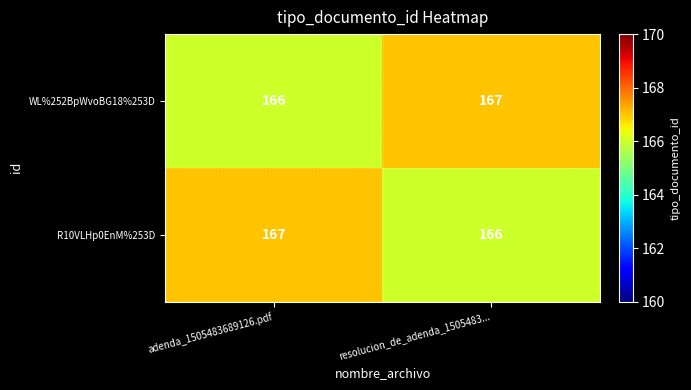

The R10VLHp0EnM%253D series shows 166 at resolucion_de_adenda_1505483.... True or false?

True